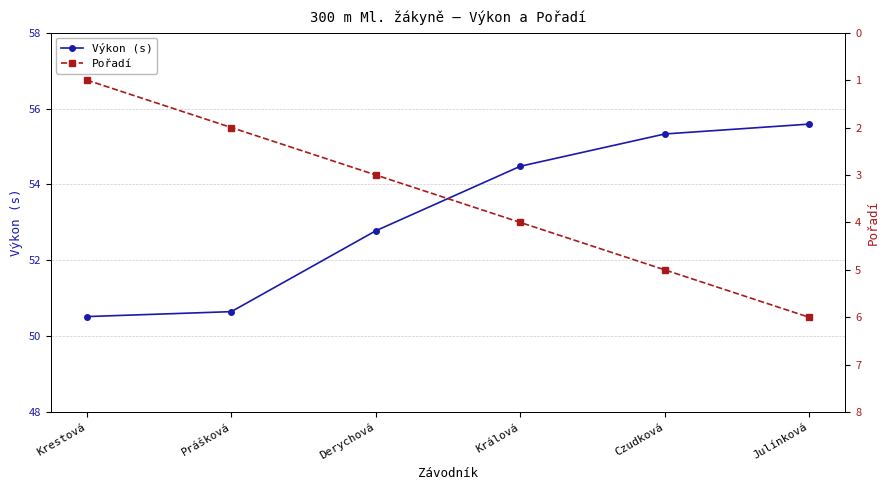

At which label does Výkon (s) first exceed 54?

Králová